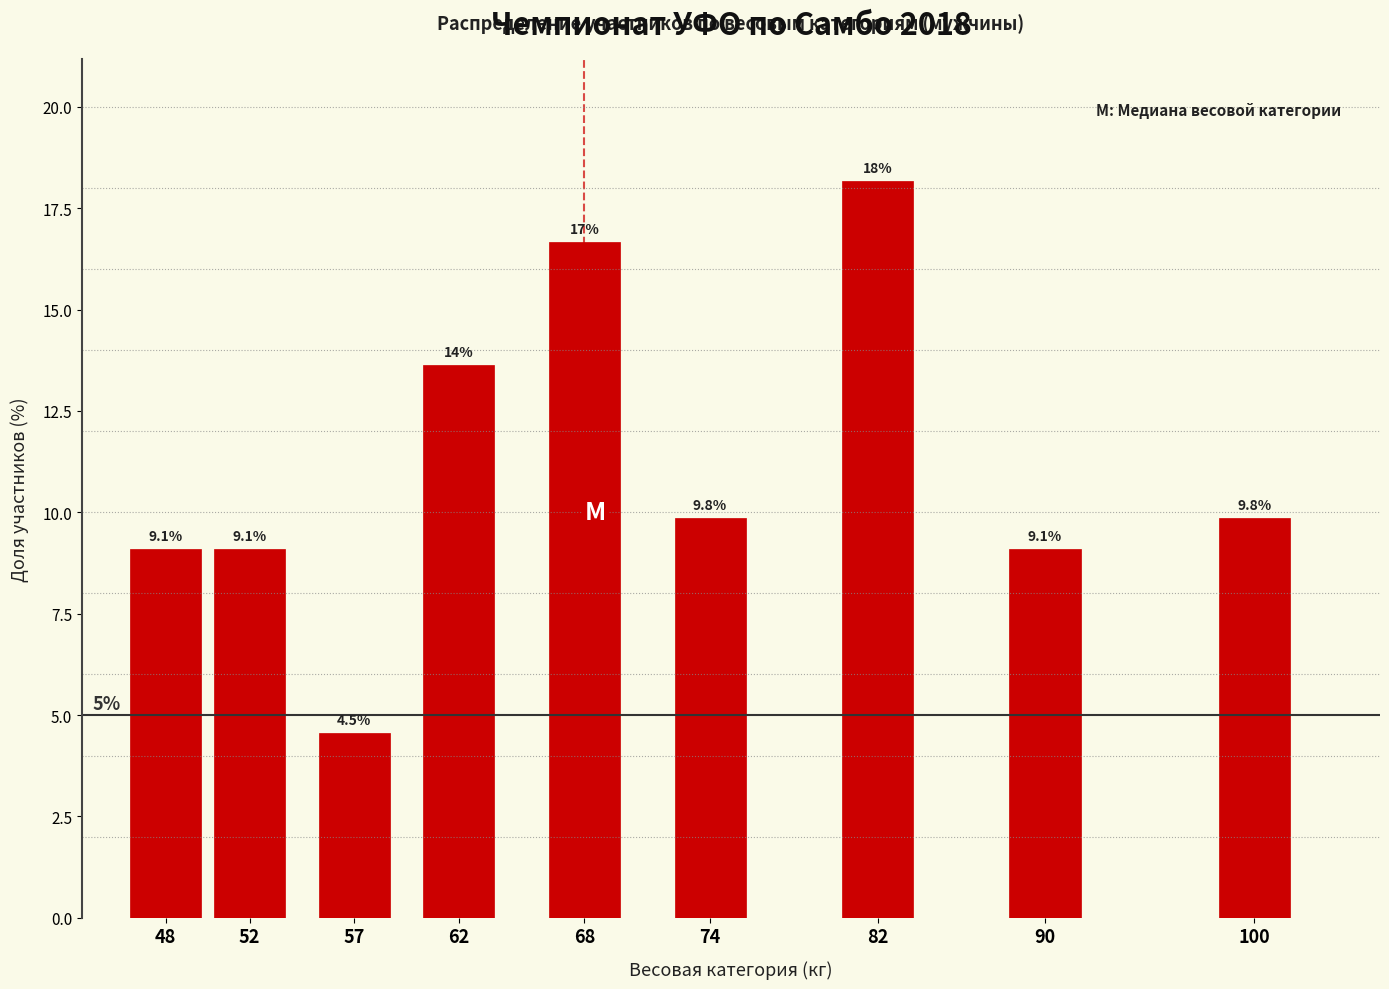

Reading left to right, transcribe all the data shown in this chart.

48=9.1	52=9.1	57=4.5	62=13.6	68=16.7	74=9.8	82=18.2	90=9.1	100=9.8